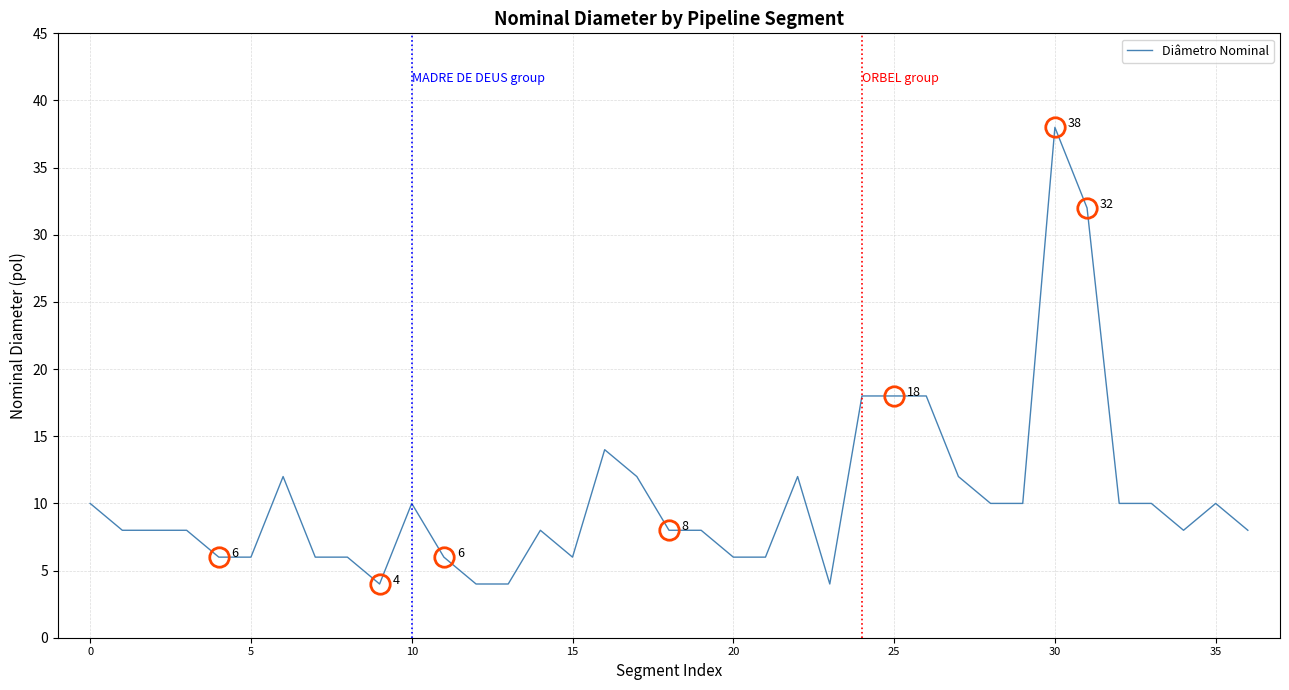

What is the smallest value displayed?

4